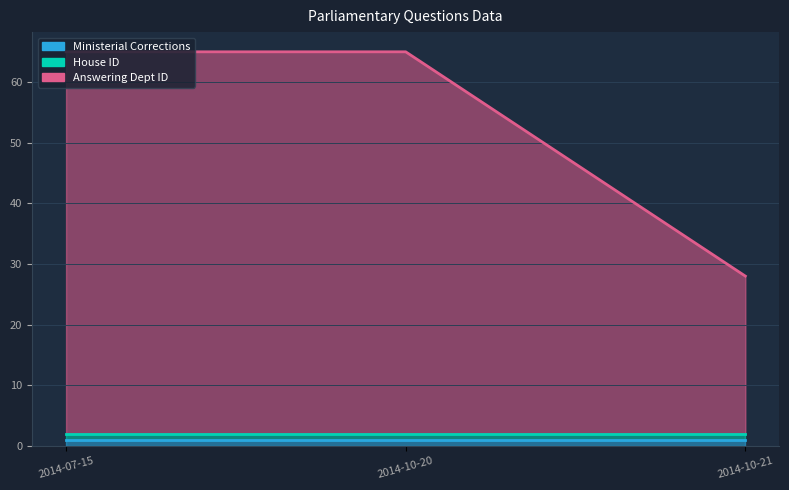

What is the difference between the second highest and minimum values in the Answering Dept ID series?

37